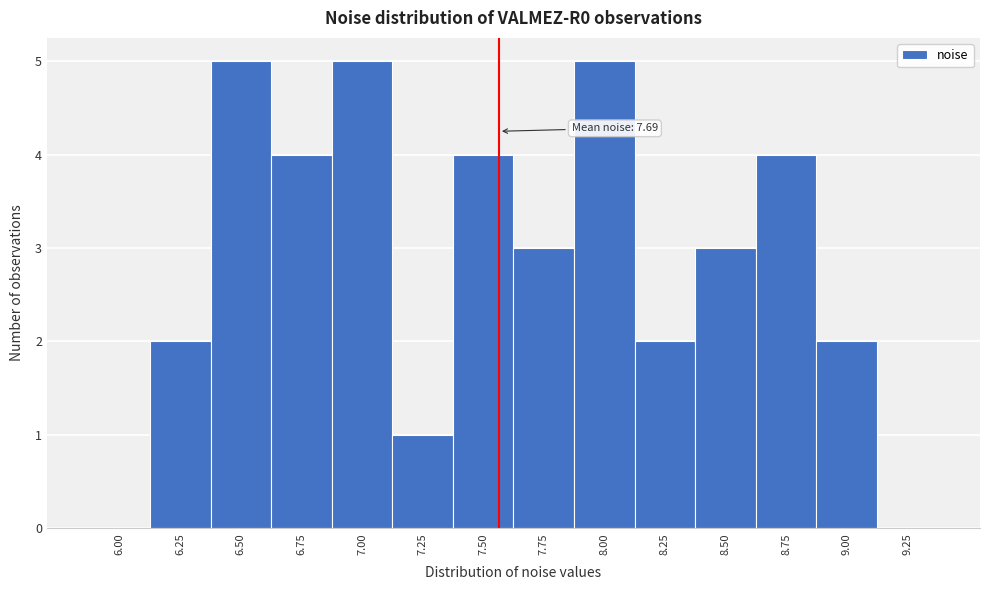

Reading left to right, transcribe all the data shown in this chart.

6.00=0	6.25=2	6.50=5	6.75=4	7.00=5	7.25=1	7.50=4	7.75=3	8.00=5	8.25=2	8.50=3	8.75=4	9.00=2	9.25=0